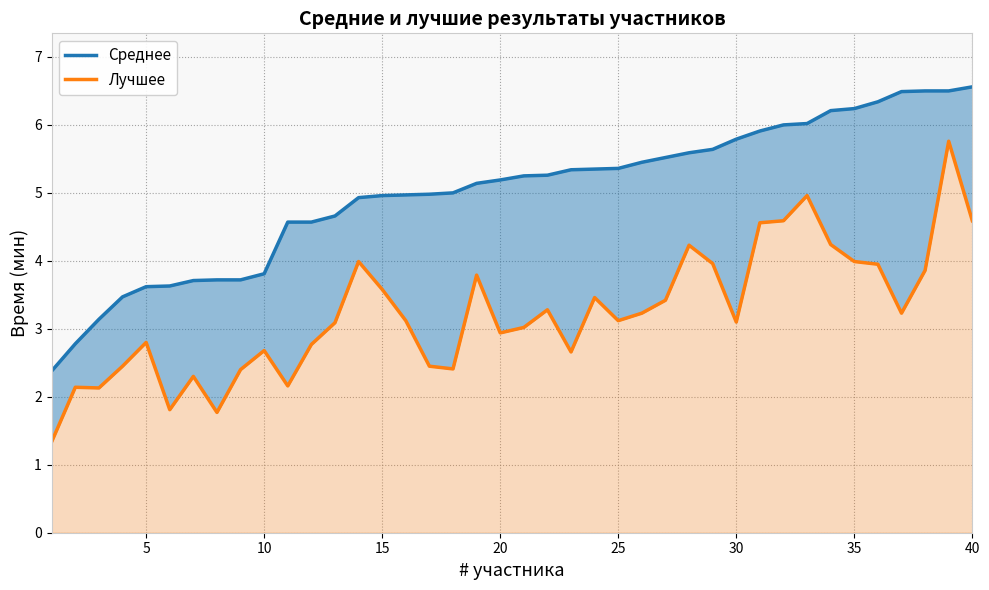

How many lines are shown in the chart?

2